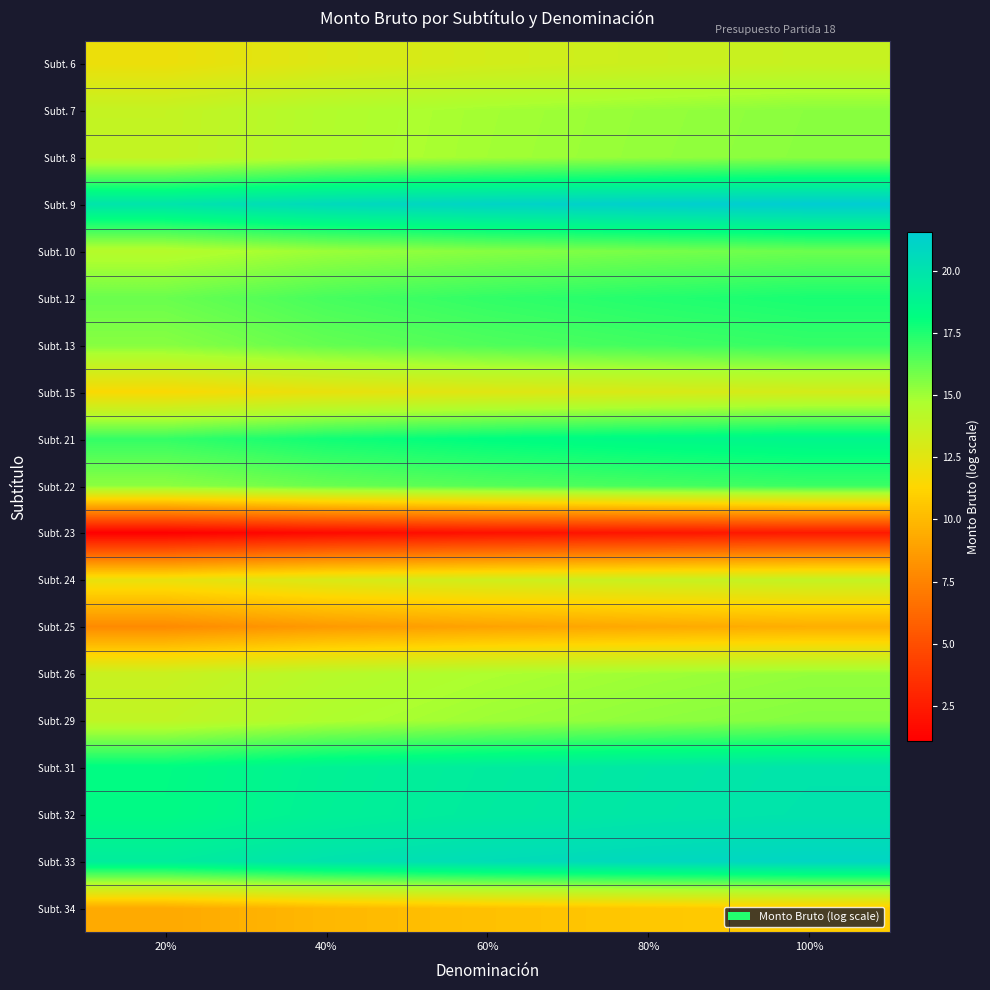

Rank the series by their maximum value, from highest to lowest.

Subt. 9, Subt. 33, Subt. 32, Subt. 31, Subt. 21, Subt. 12, Subt. 13, Subt. 22, Subt. 10, Subt. 29, Subt. 8, Subt. 7, Subt. 26, Subt. 24, Subt. 6, Subt. 15, Subt. 34, Subt. 25, Subt. 23